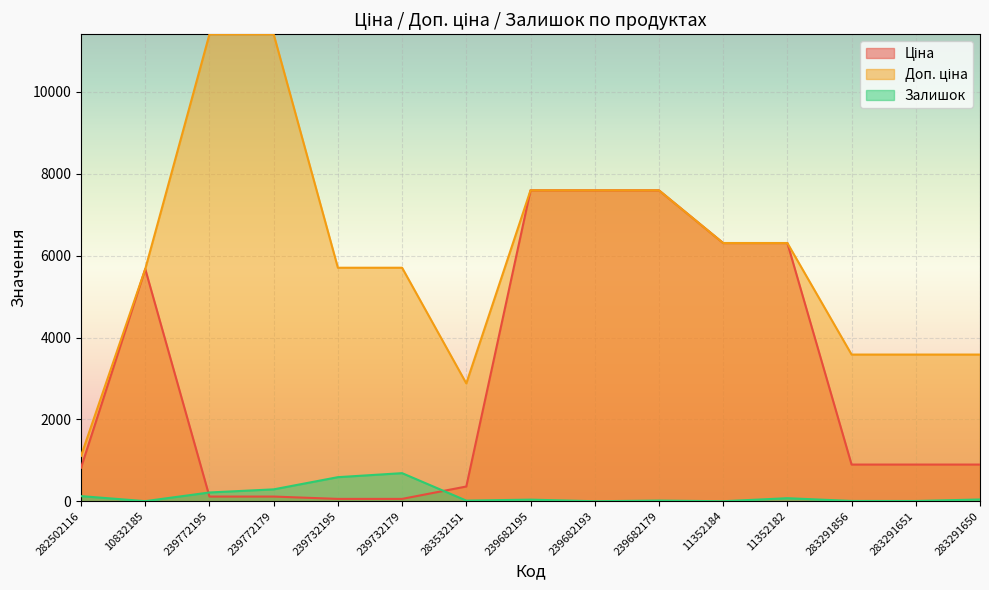

List the labels in order of Ціна value, smallest first.

239732195, 239732179, 239772195, 239772179, 283532151, 282502116, 283291856, 283291651, 283291650, 10832185, 11352184, 11352182, 239682195, 239682193, 239682179